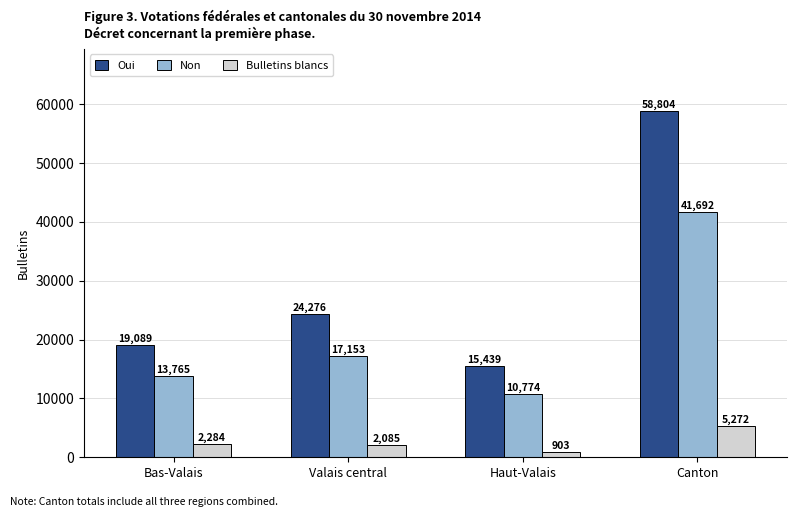

At how many categories does at least one series exceed 1671?

4